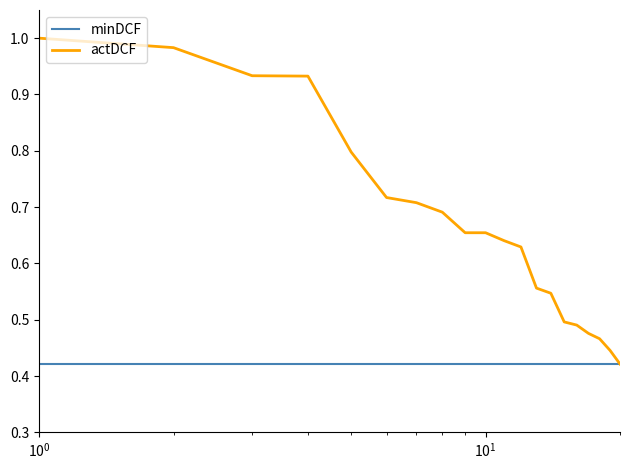

Which series has the largest range (max minus min)?

actDCF